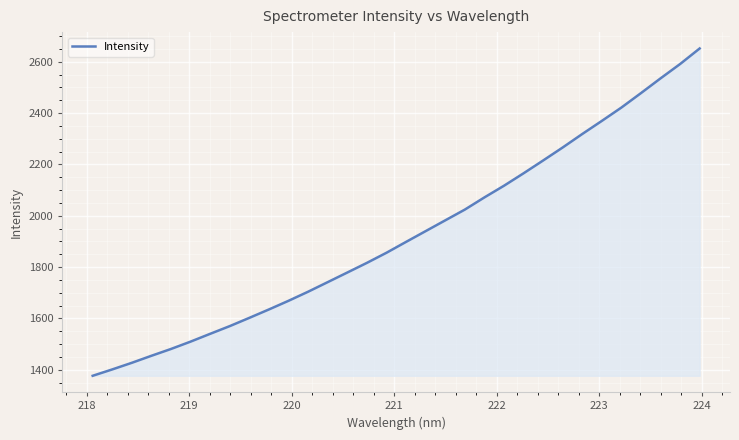

What is the greatest value displayed?

2651.9